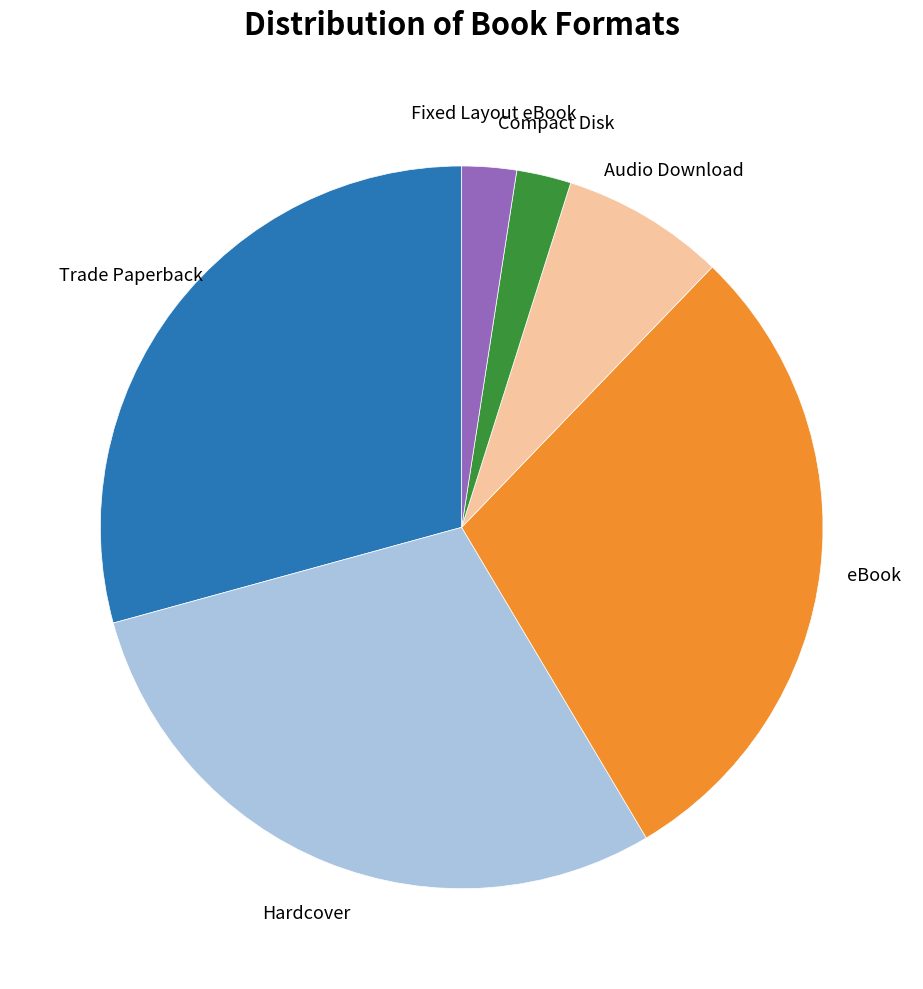

Approximately how many times larger is the value at Audio Download compared to Fixed Layout eBook?

3.0